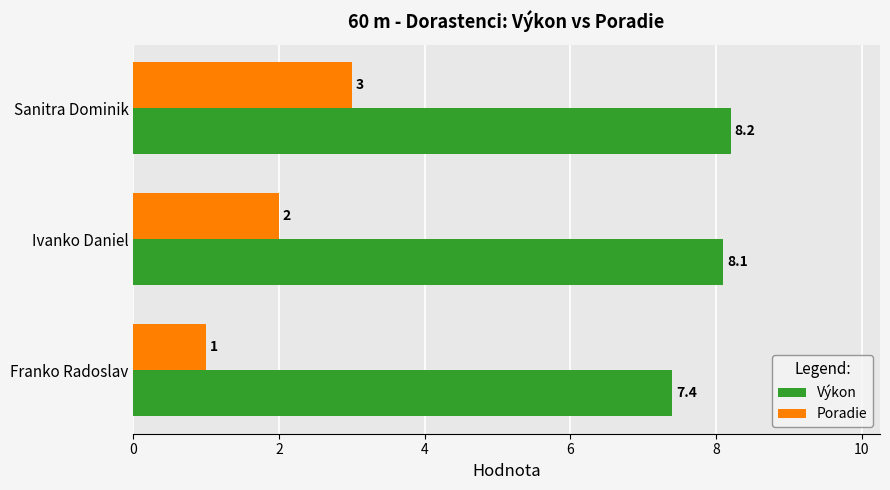

Where is Výkon nearest to the value 7?

Franko Radoslav